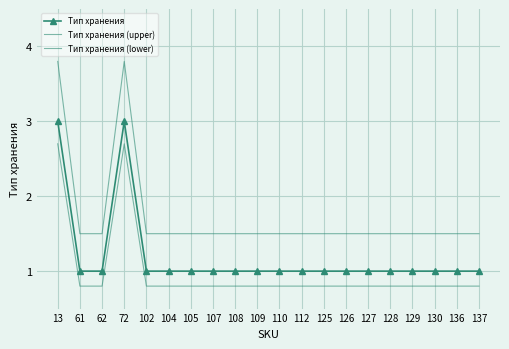

True or false: Тип хранения (upper) and Тип хранения (lower) intersect in this chart.

False